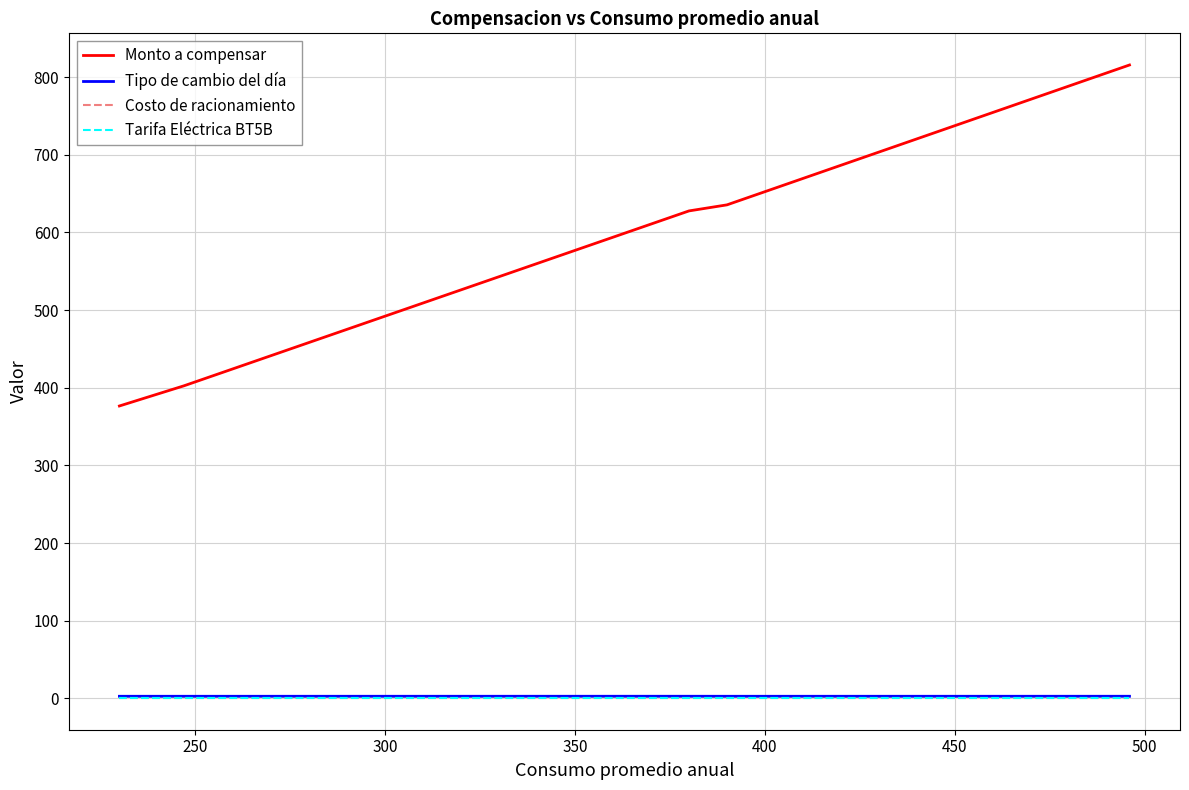

What is the highest value of the Monto a compensar series?

815.5